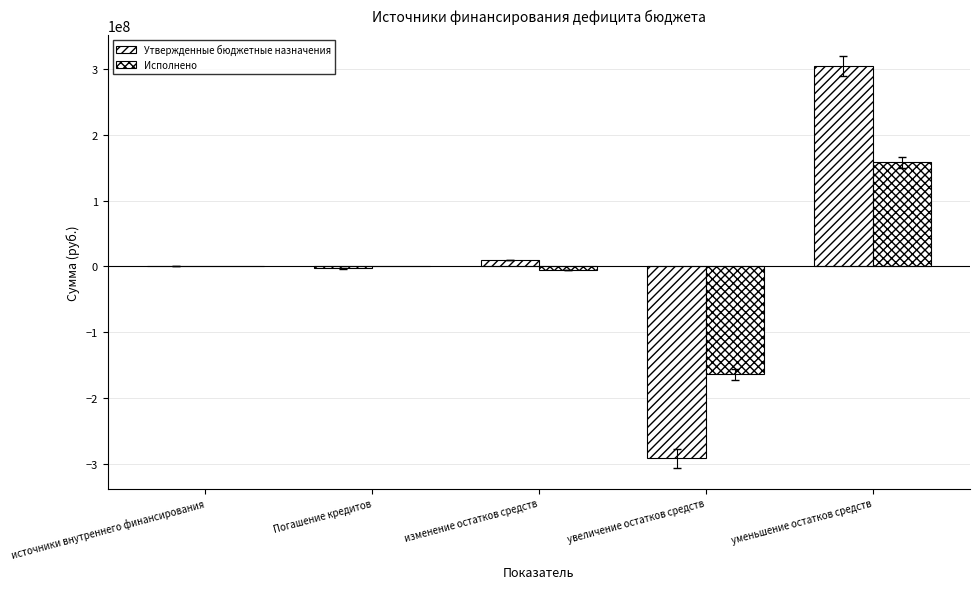

Between источники внутреннего финансирования and увеличение остатков средств, which series saw the biggest shift?

Утвержденные бюджетные назначения